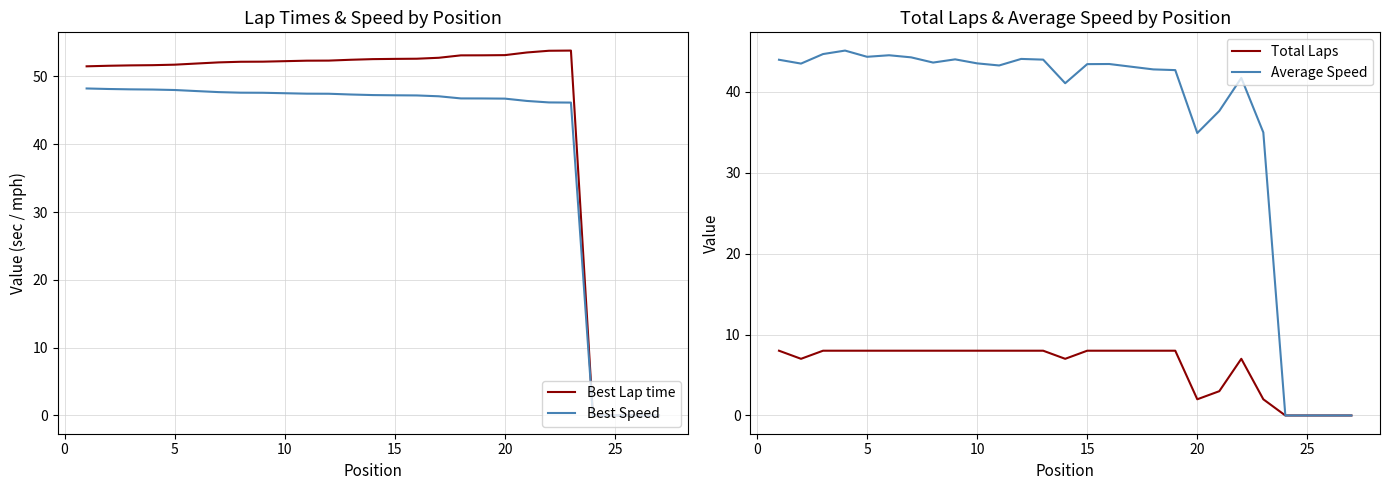

Does the chart have visible grid lines?

Yes